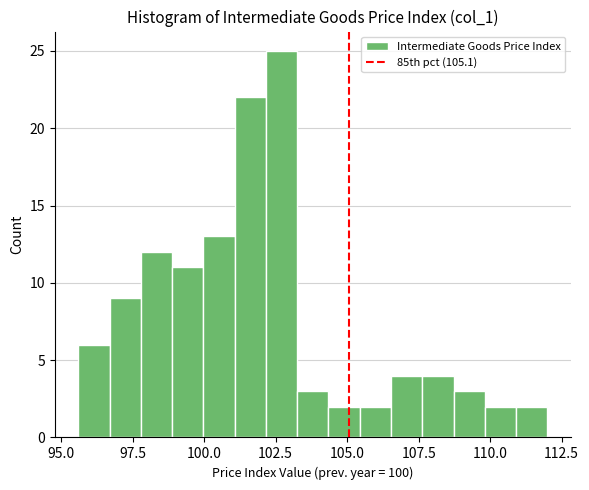

Around what value on the x-axis is the tallest bar? Give the approximate position of its centre, as read against the axis.

102.5